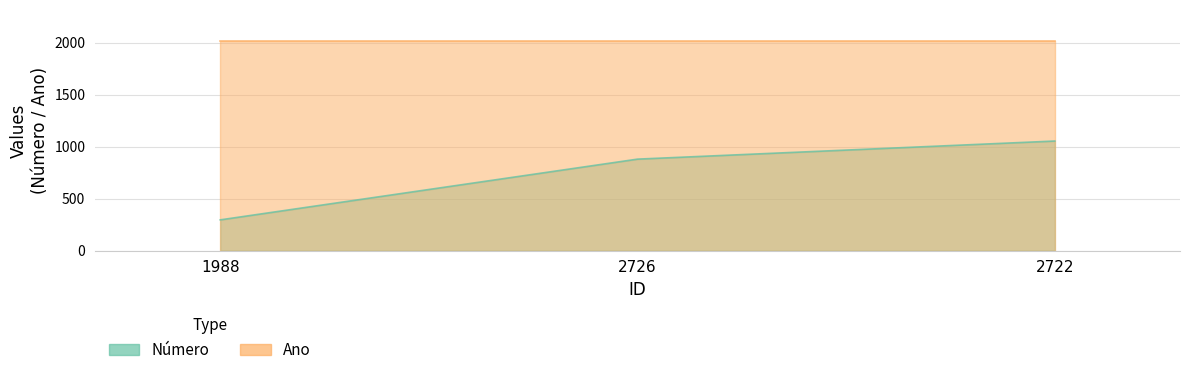

What is the smallest value displayed?

295